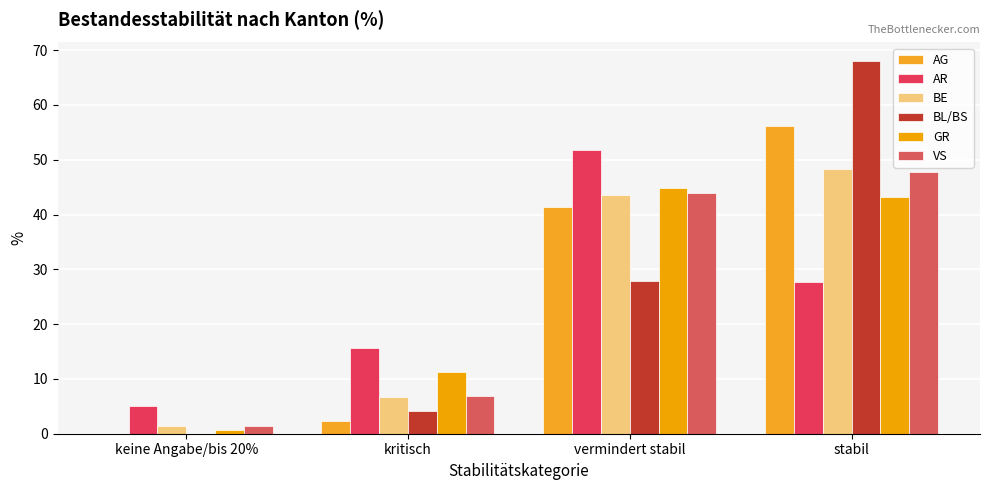

Does the chart contain stacked bars?

No